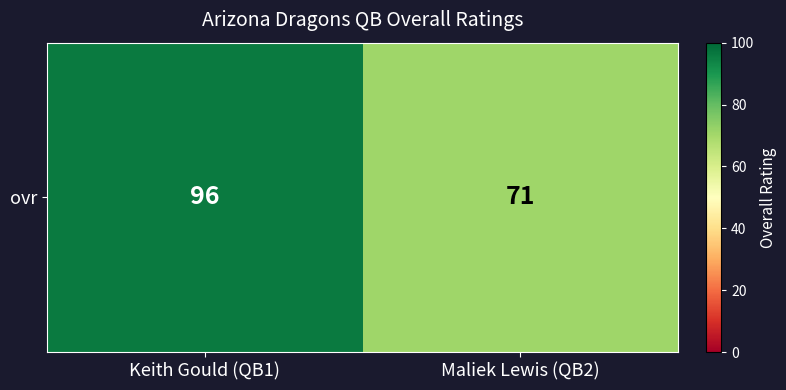

Count the number of data series in this chart.

1